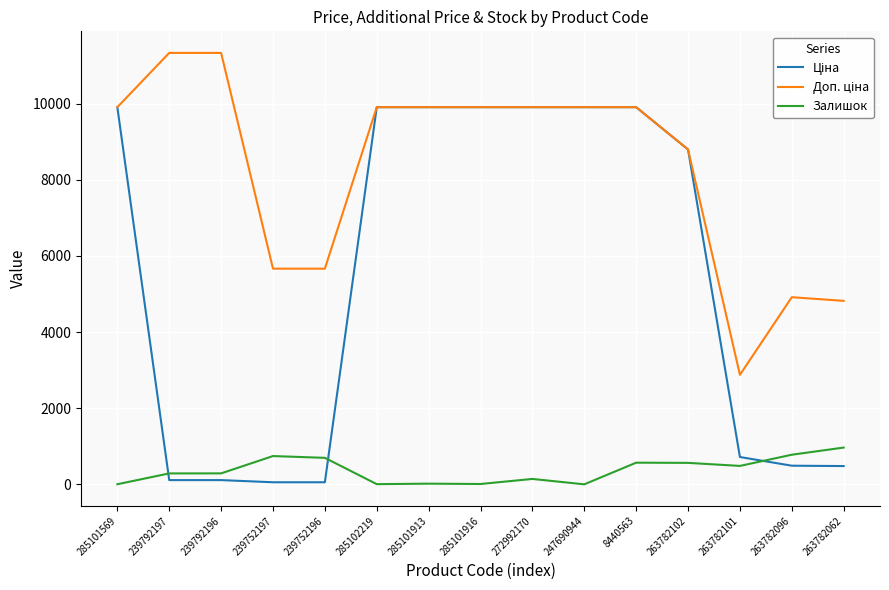

Does the chart display data point markers on the line(s)?

No